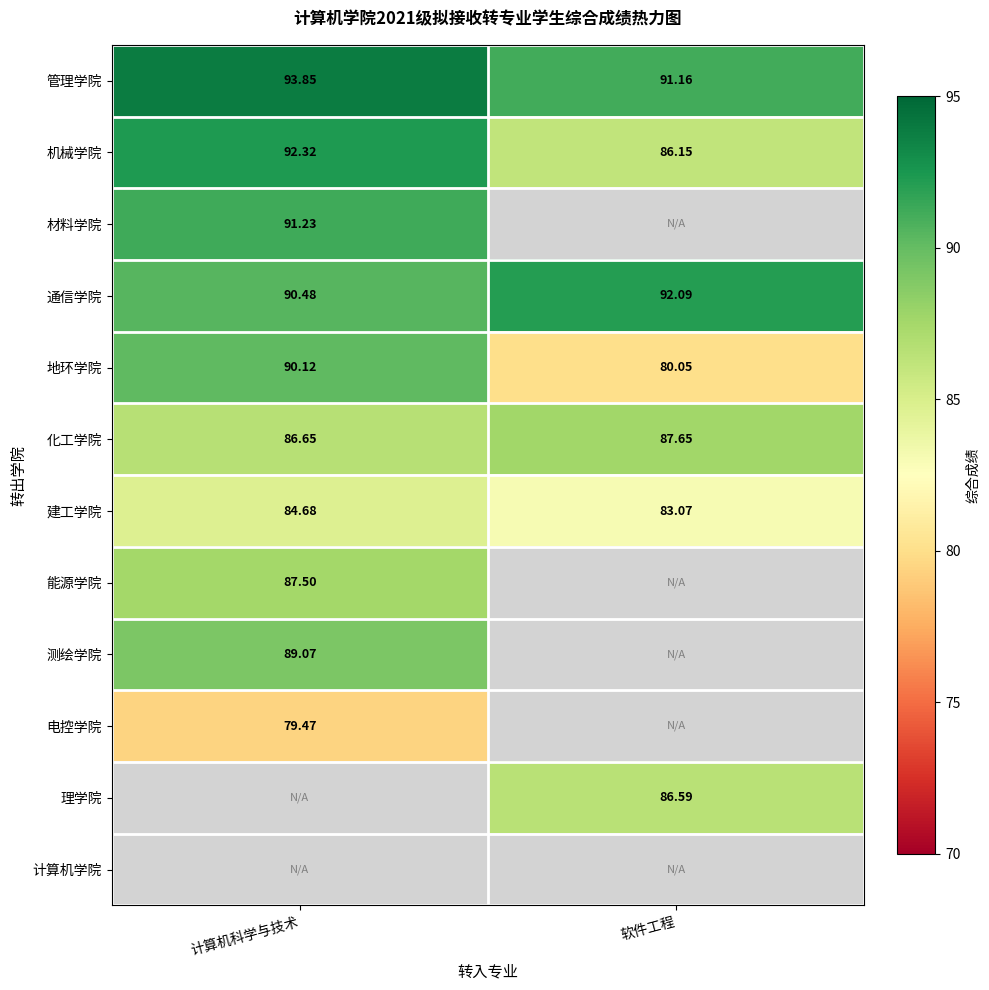

The value of 建工学院 at 计算机科学与技术 is 84.7. True or false?

True